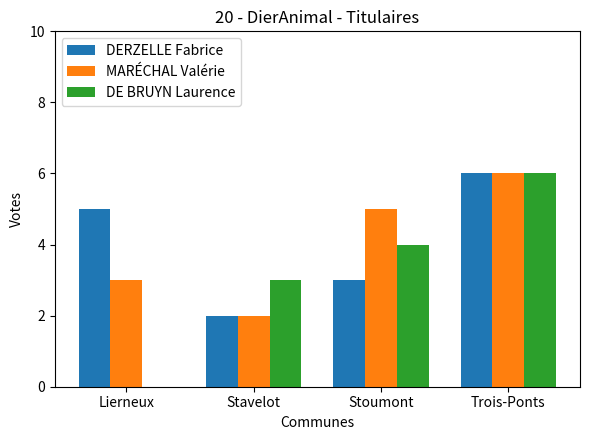

True or false: DE BRUYN Laurence has a value of 3 at Stavelot.

True